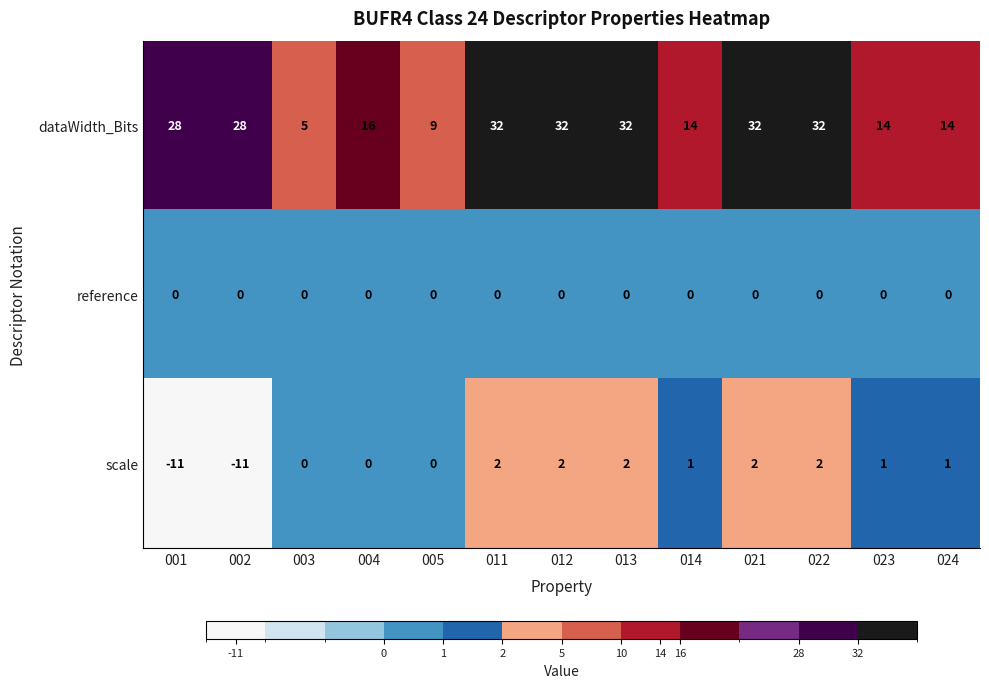

What is the difference between the highest and lowest values at 001?

39